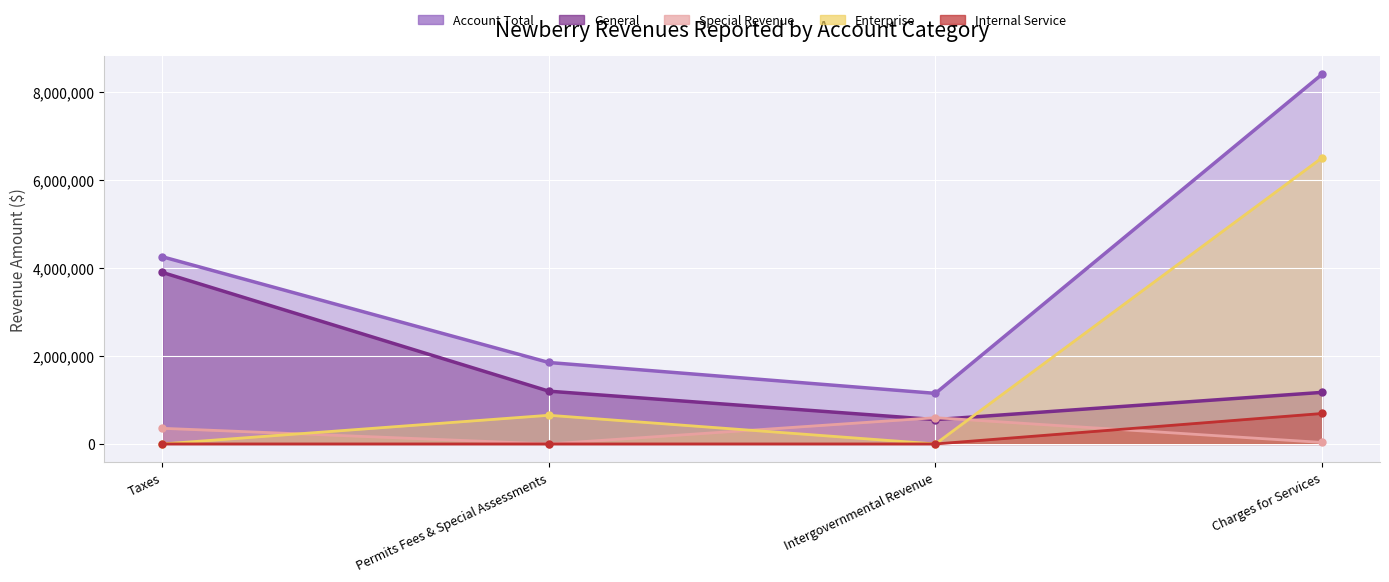

Where is Enterprise nearest to the value 3251386?

Permits Fees & Special Assessments